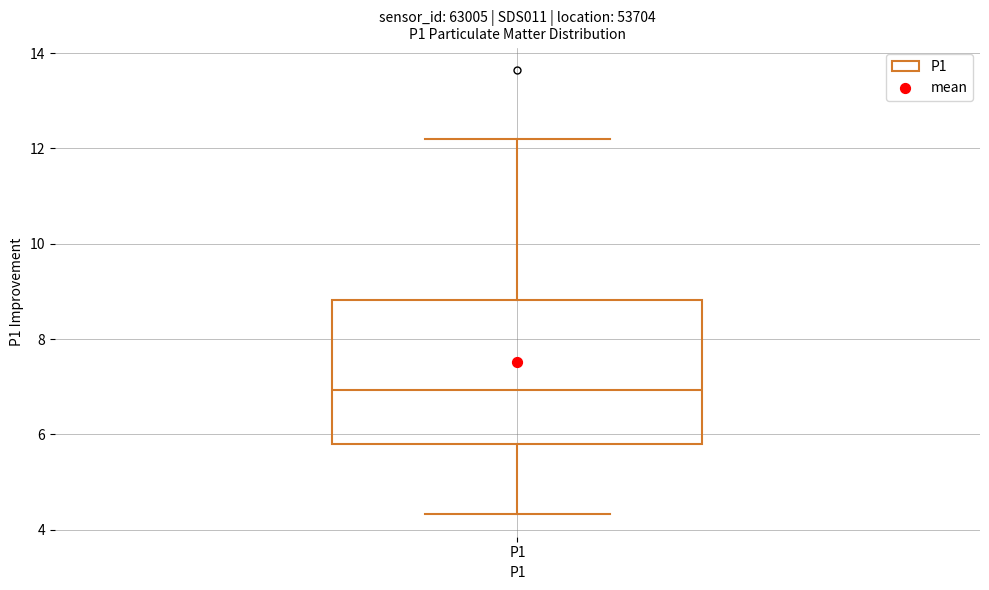

Transcribe this box plot: give where the median line is, the range the box spans, and where the two whiskers end, as read against the y-axis. The values are not printed on the chart, so give them approximately, as read against the axis.

median 7.0, box 5.8 to 8.8, whiskers 4.4 to 12.2